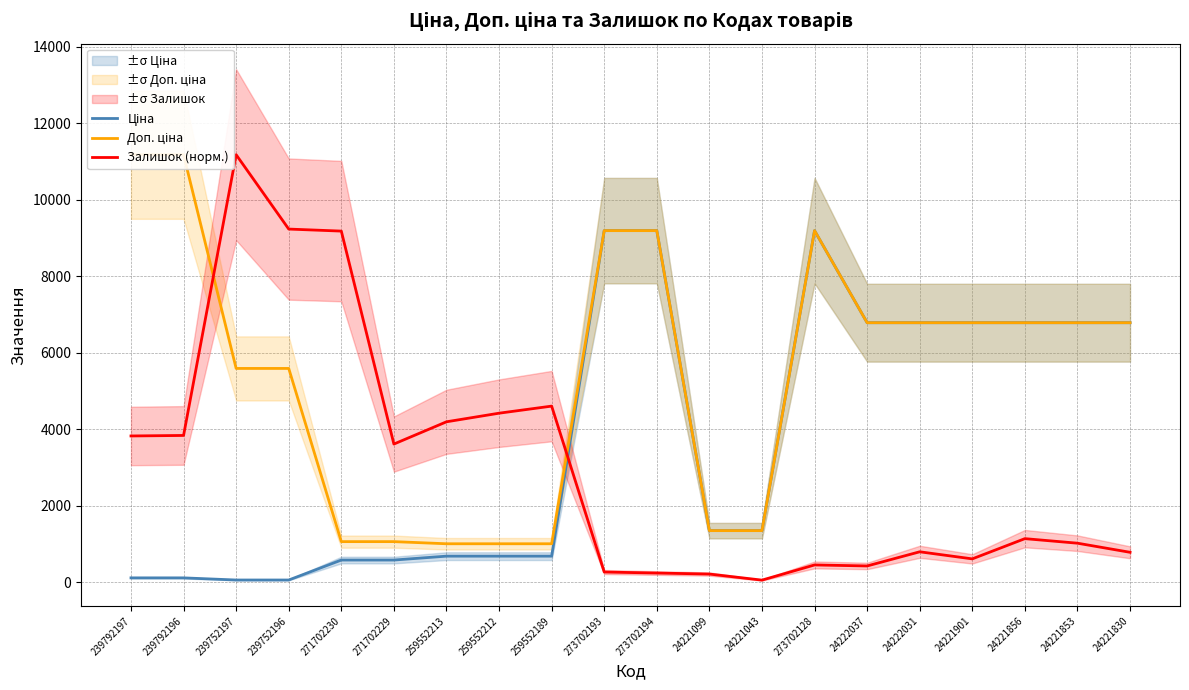

What are all the series names shown in the legend?

Ціна, Доп. ціна, Залишок (норм.)